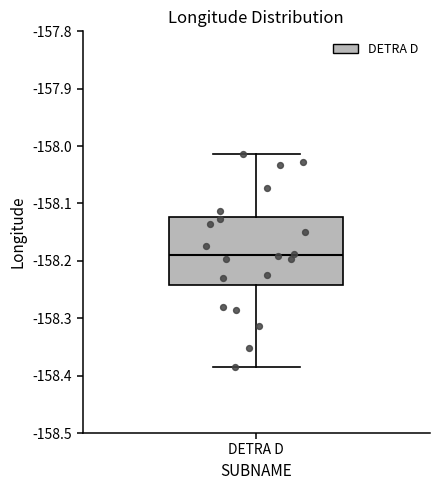

Where does the lower whisker of the box for DETRA D end on the y-axis? The values are not printed on the chart, so give them approximately, as read against the axis.

-158.39